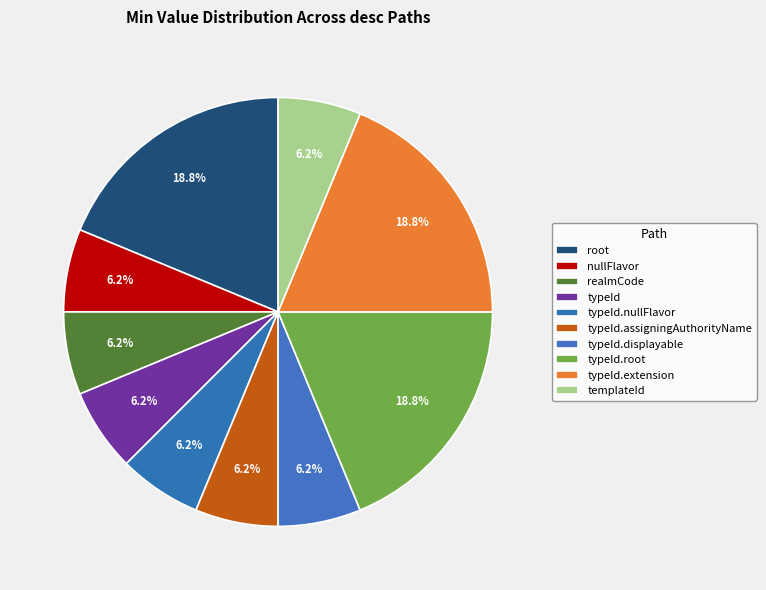

How many segments does this pie chart have?

10